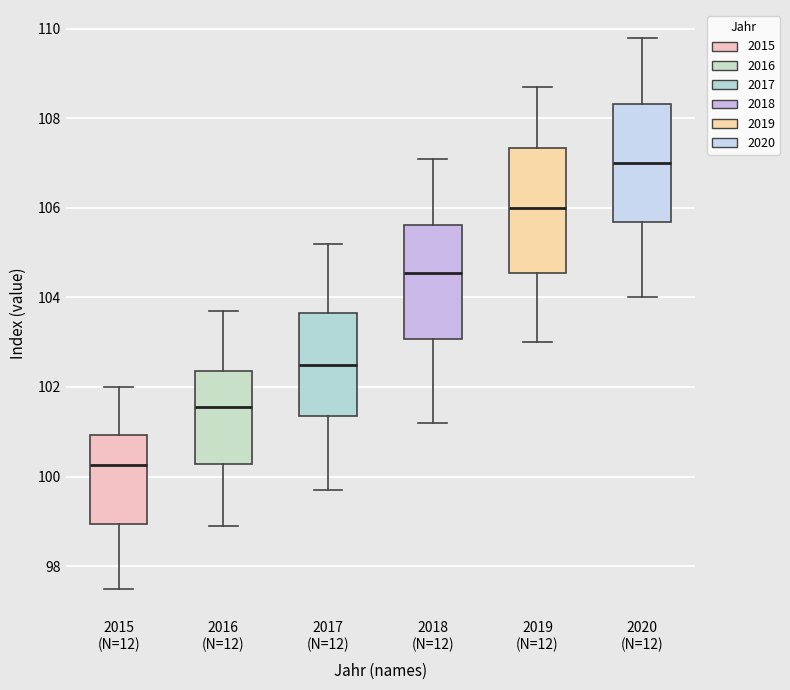

Where does the median line of the box for 2017 (N=12) sit on the y-axis? The values are not printed on the chart, so give them approximately, as read against the axis.

102.6